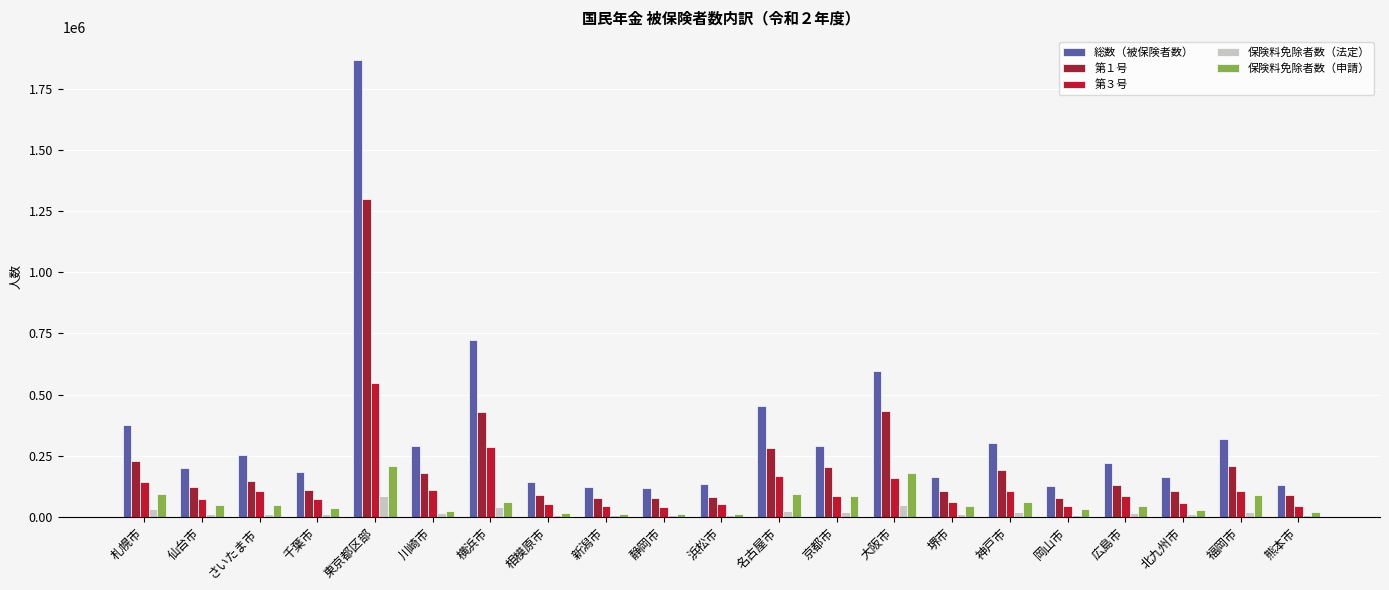

Count the number of data series in this chart.

5